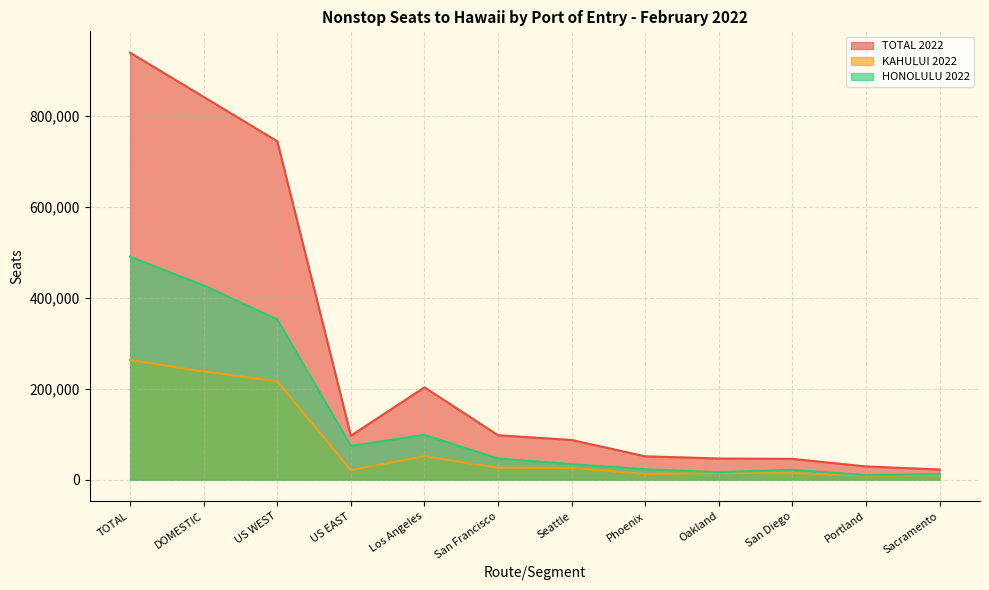

True or false: TOTAL 2022 has a value of 49448 at Seattle.

False